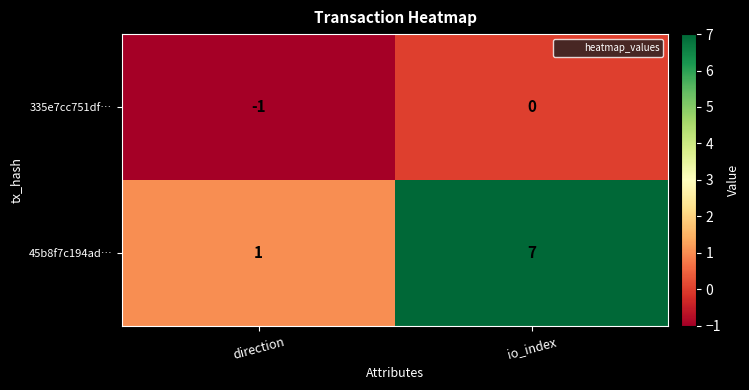

Where is 335e7cc751df… nearest to the value 0?

io_index